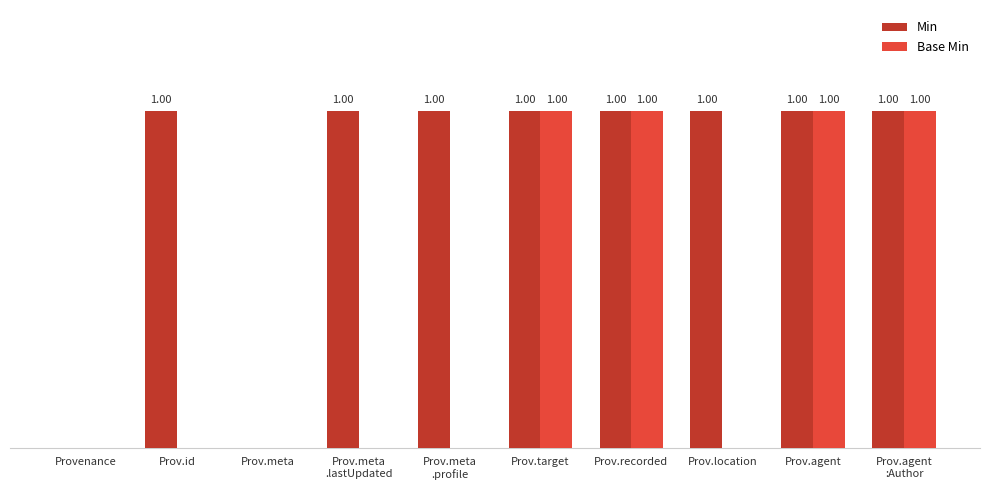

What are all the series names shown in the legend?

Min, Base Min